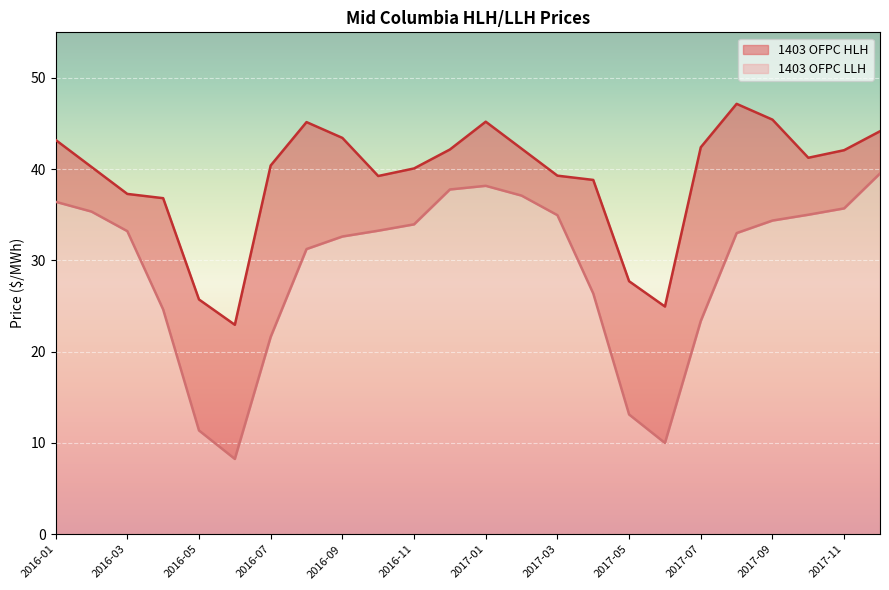

Does the chart display data point markers on the line(s)?

No